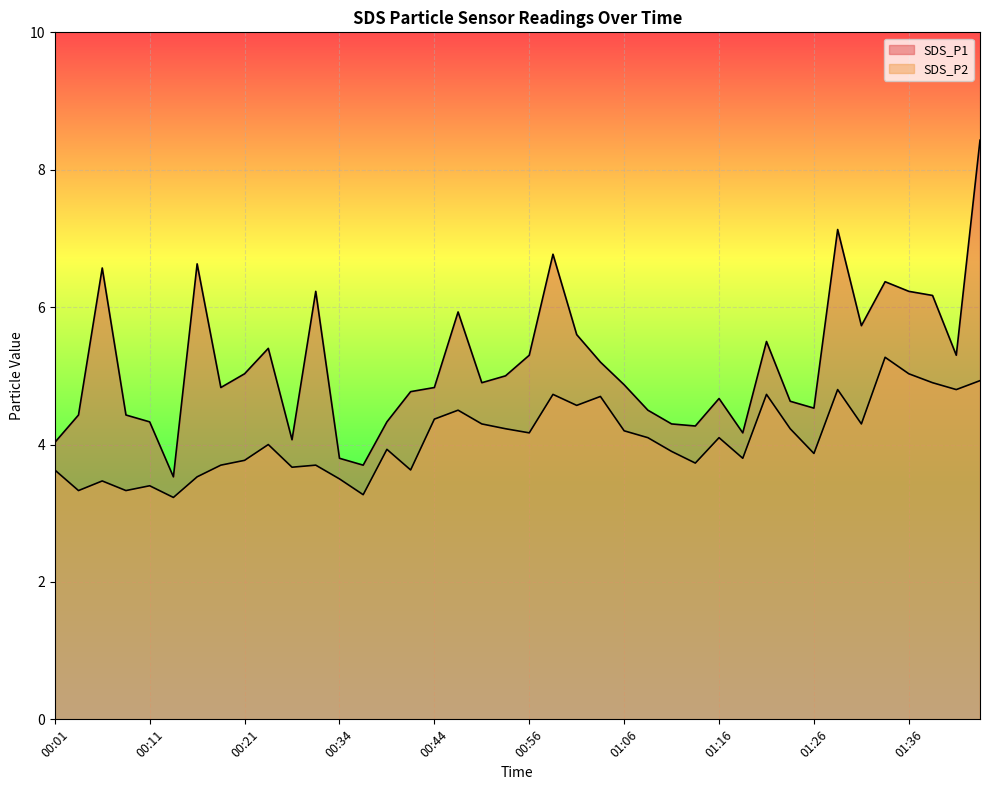

What is the lowest value of the SDS_P2 series?

3.2